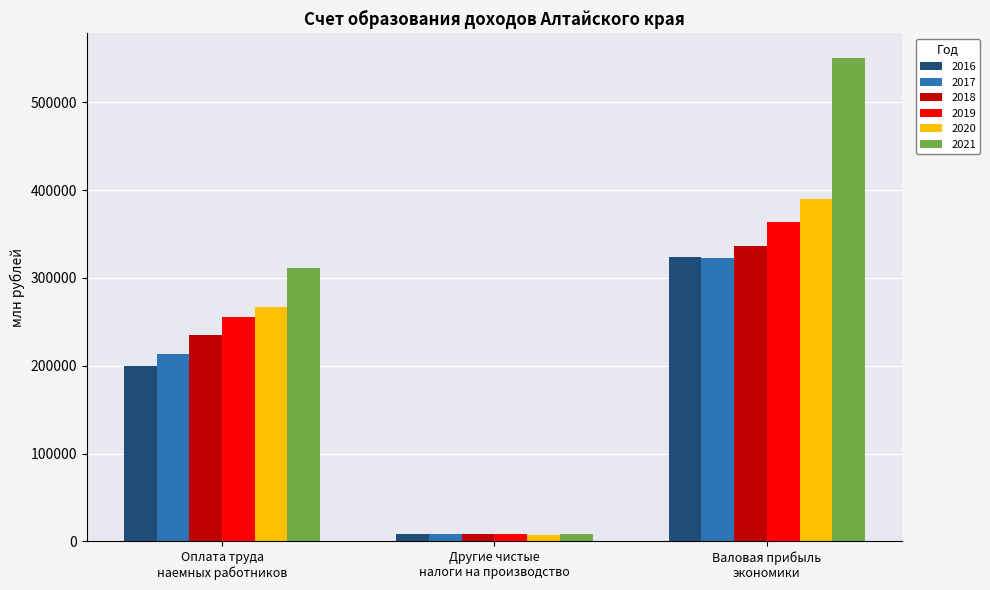

At which label is 2019 closest to 186090?

Оплата труда
наемных работников